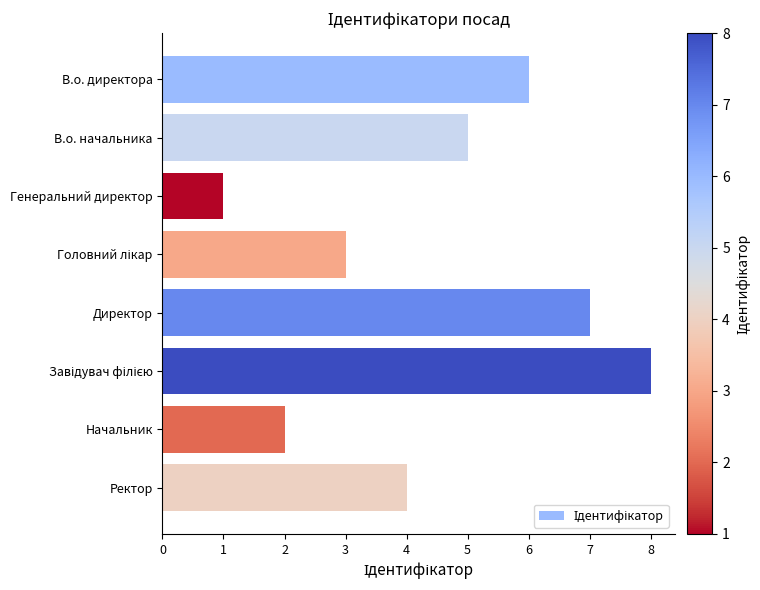

Which has a higher value, Ректор or Директор?

Директор